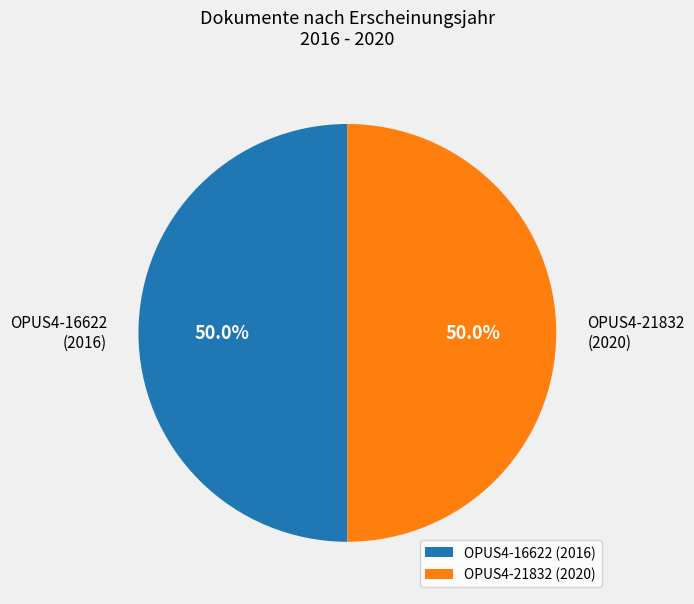

To the nearest percent, what portion does OPUS4-21832 (2020) represent?

50%